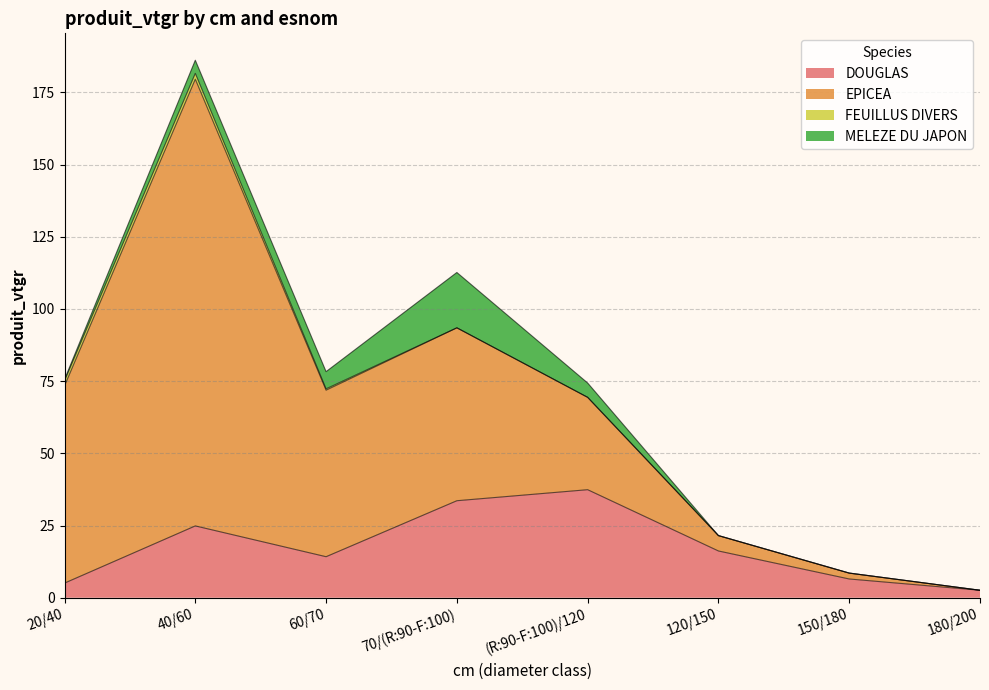

Where is the first local maximum for FEUILLUS DIVERS?

40/60